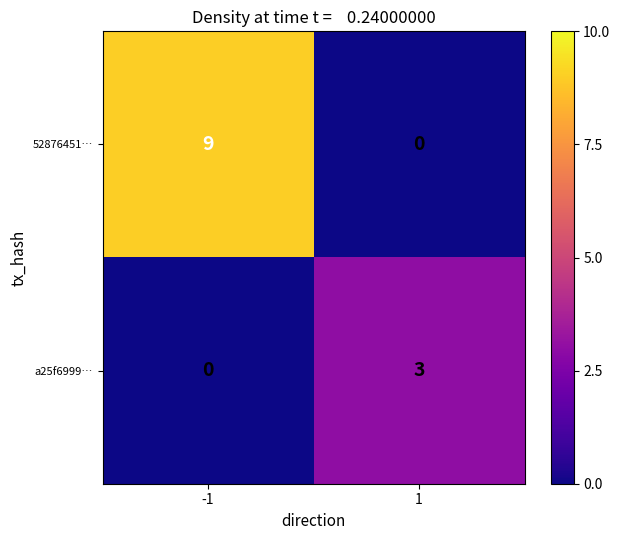

Rank the series by their maximum value, from lowest to highest.

a25f6999…, 52876451…